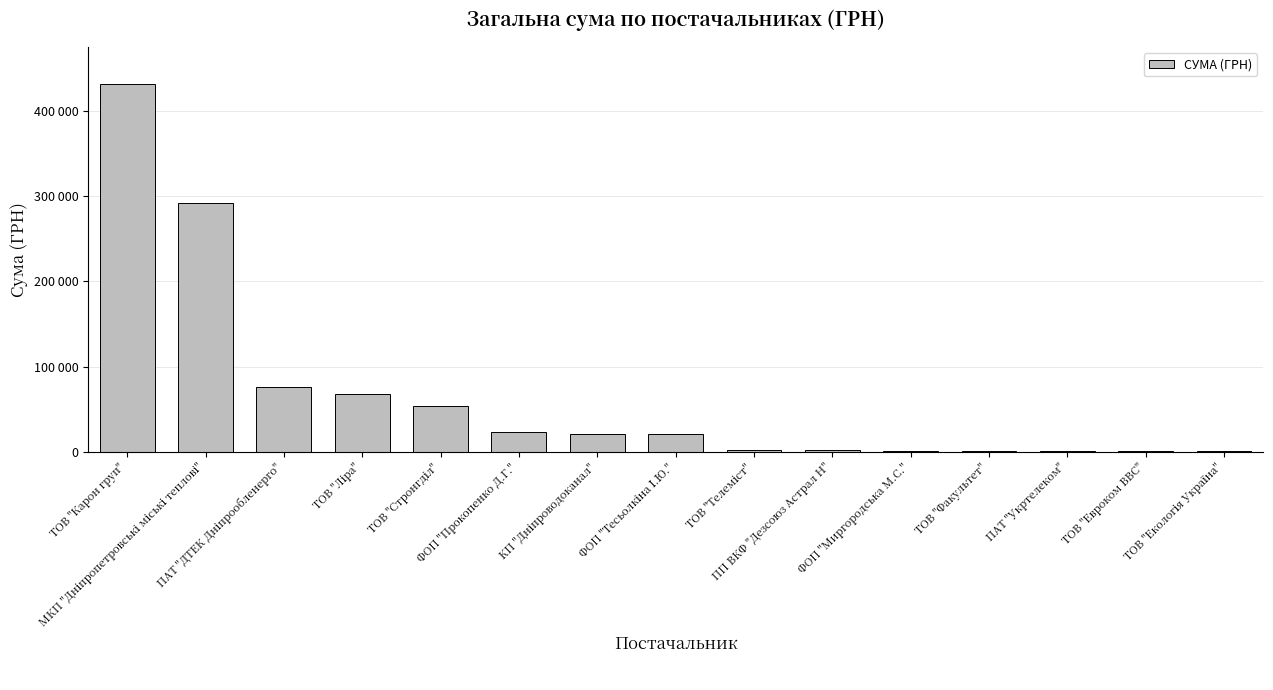

Are the bars horizontal?

No